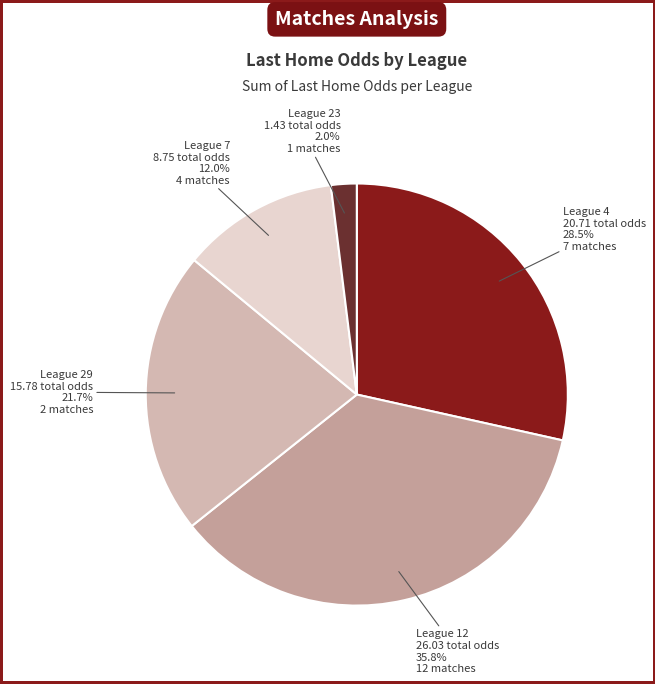

What is the ratio of the value at League 12 to the value at League 4?

1.3